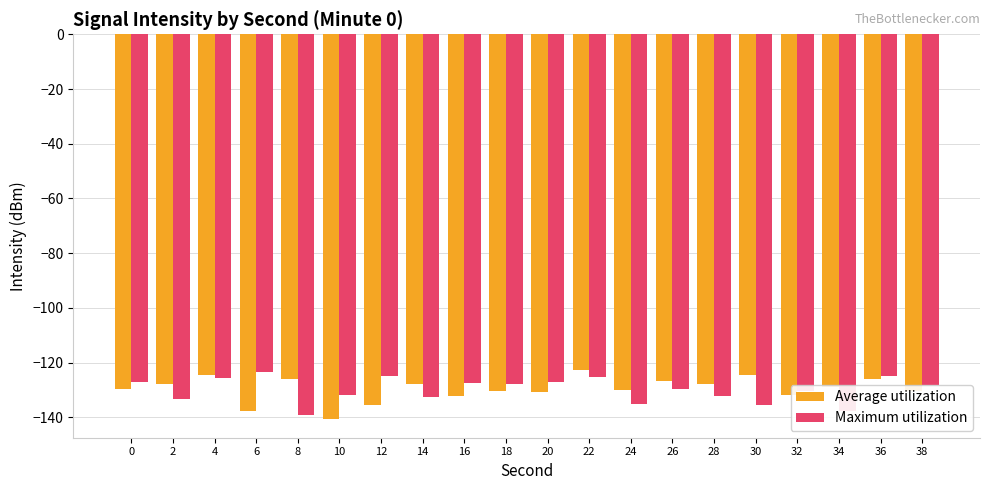

How many groups of bars are there?

20